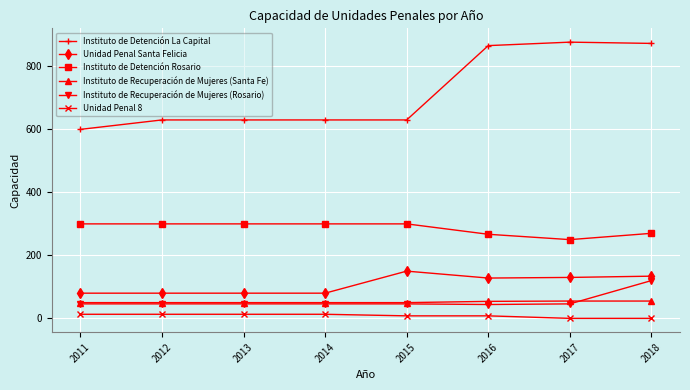

Which series has the largest total across all categories?

Instituto de Detención La Capital